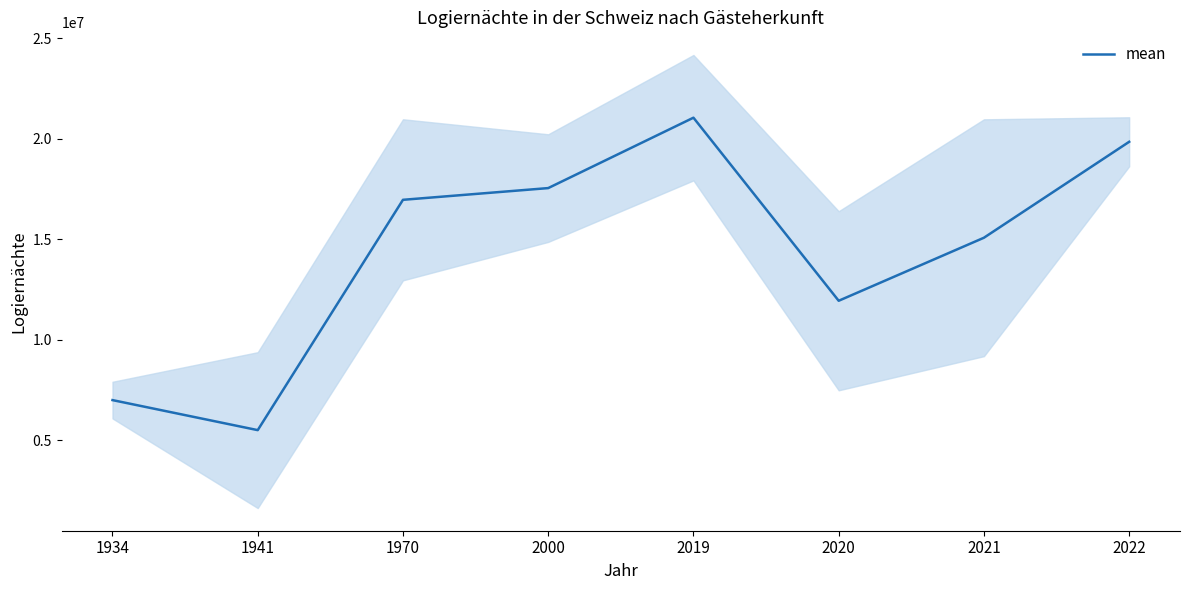

Which has a higher value, 2021 or 2000?

2000